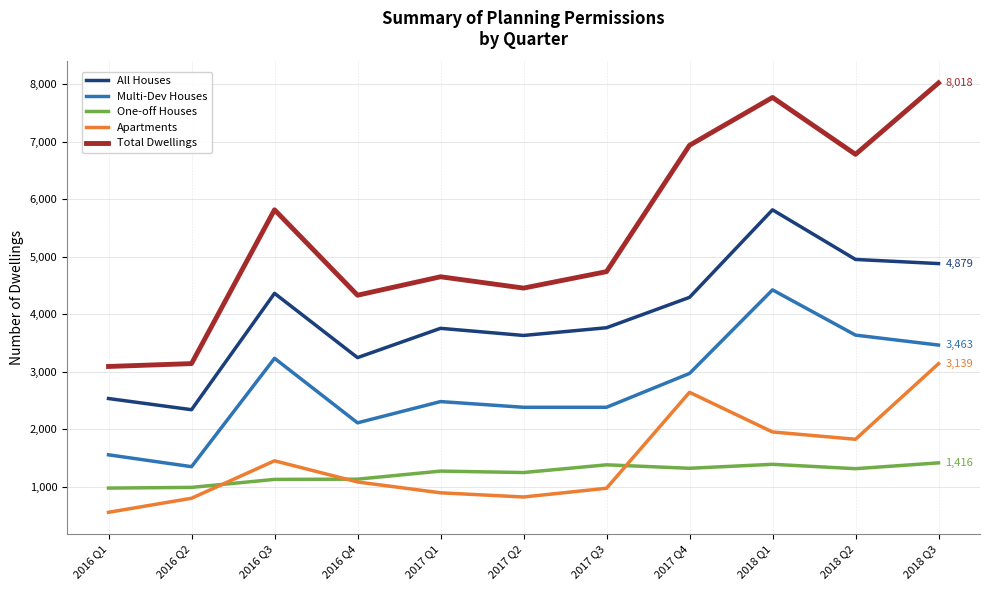

What are all the series names shown in the legend?

All Houses, Multi-Dev Houses, One-off Houses, Apartments, Total Dwellings